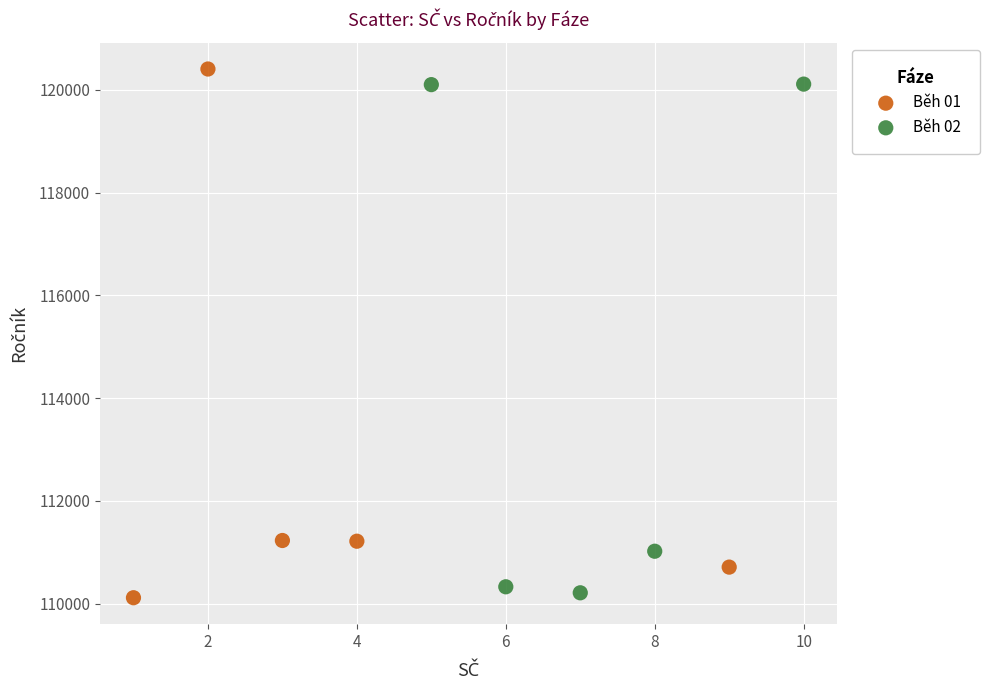

What are all the series names shown in the legend?

Běh 01, Běh 02